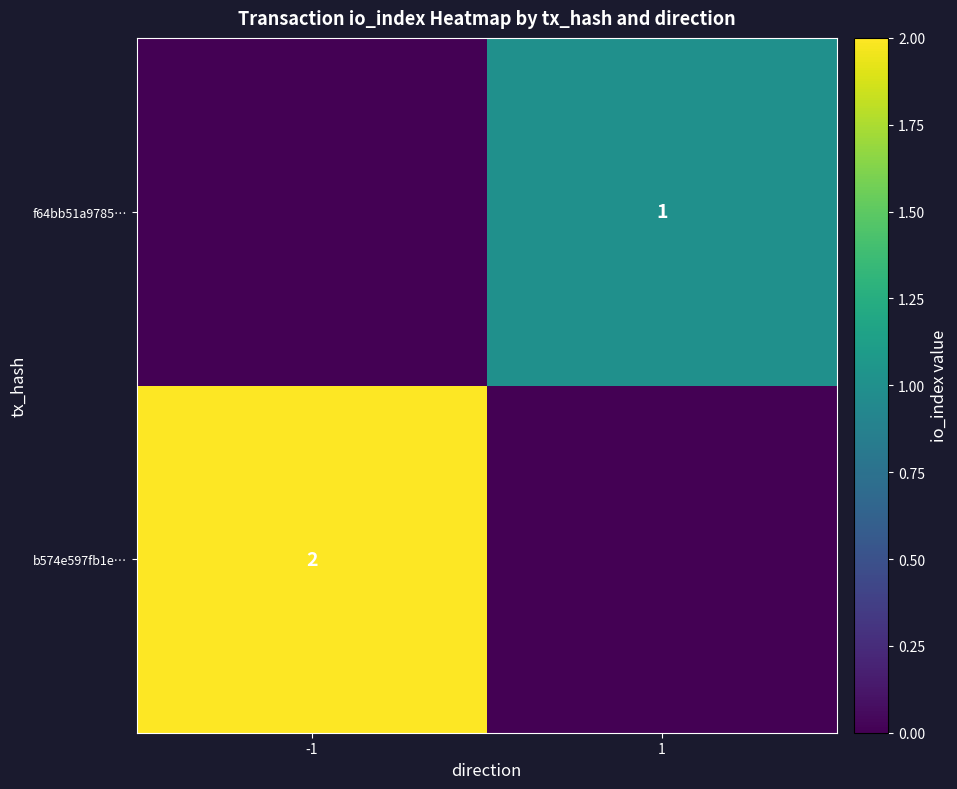

Is the value of f64bb51a9785… at 1 greater than the value of b574e597fb1e… at -1?

No